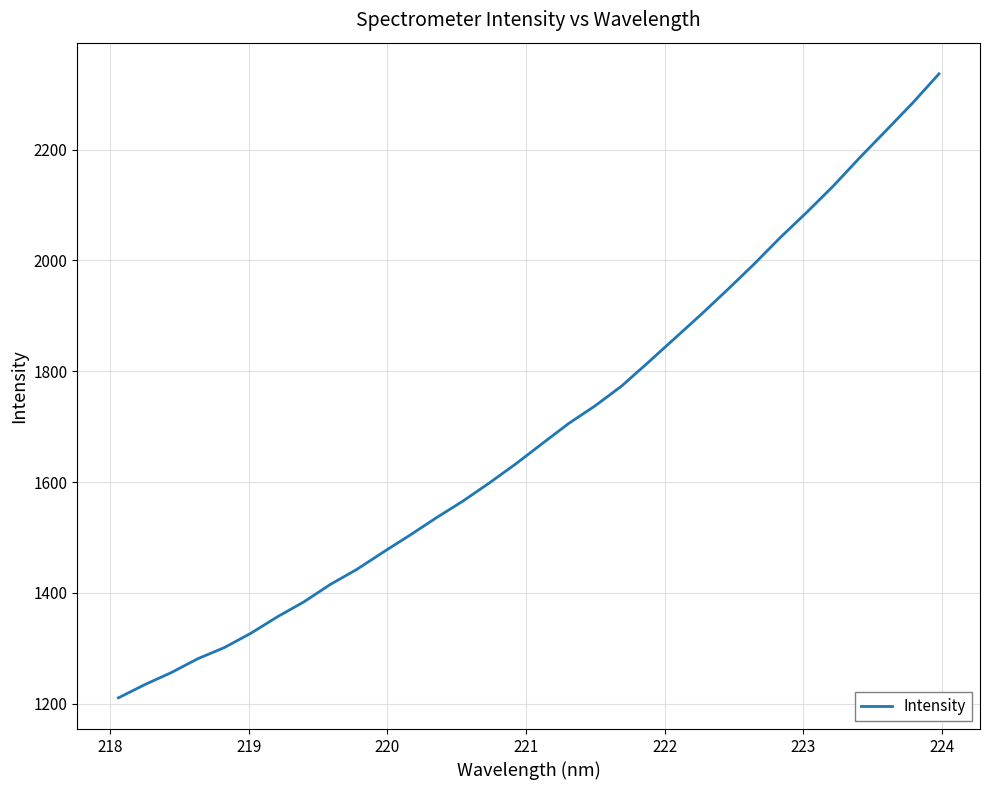

What is the minimum value shown in the chart?

1210.3